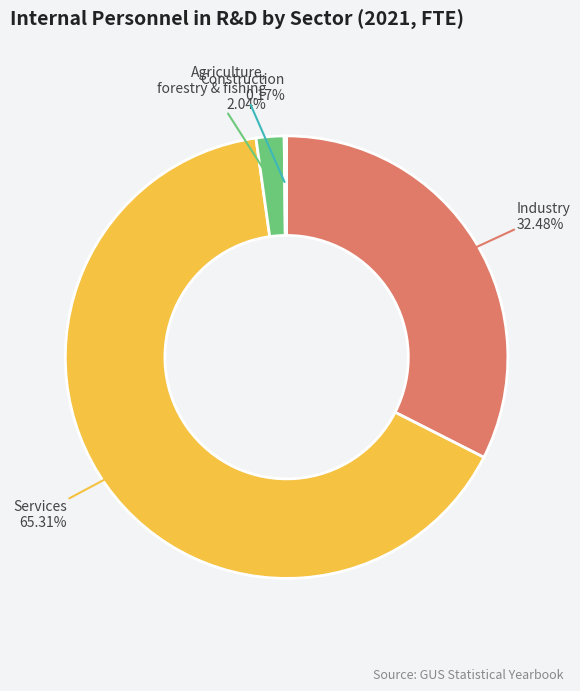

Between Industry and Services, which is larger?

Services